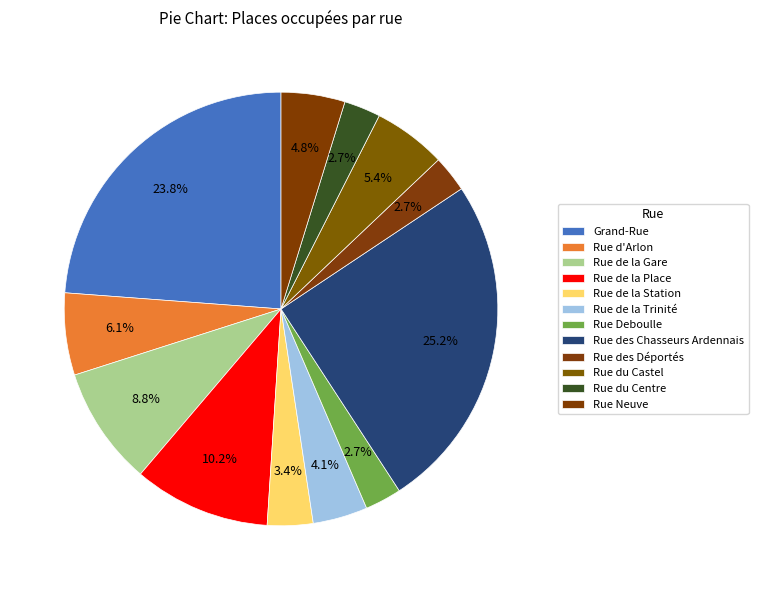

What percentage is the Rue du Castel slice, to the nearest percent?

5%